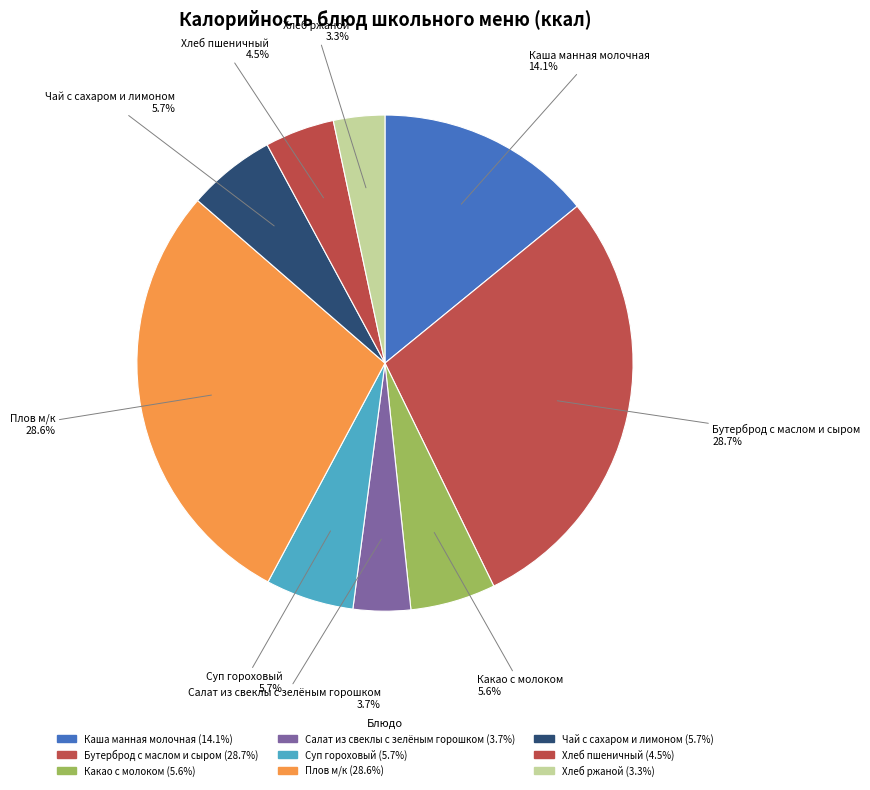

Do Хлеб ржаной and Суп гороховый together represent more than half of the pie?

No